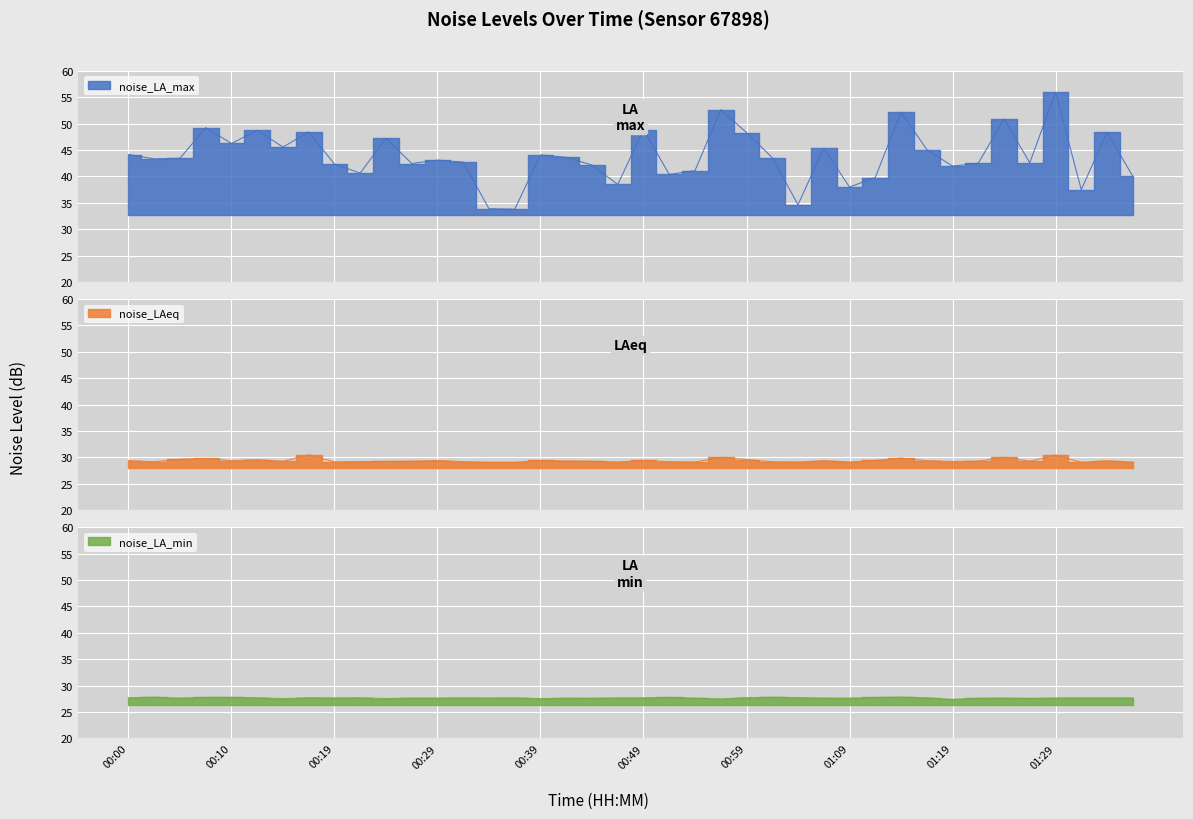

In noise_LA_max, how many points are lower than both neighbors (excluding endpoints)?

13